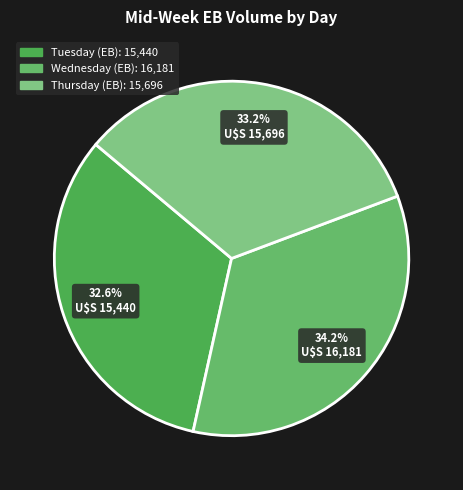

What percentage is the Wednesday slice, to the nearest percent?

34%